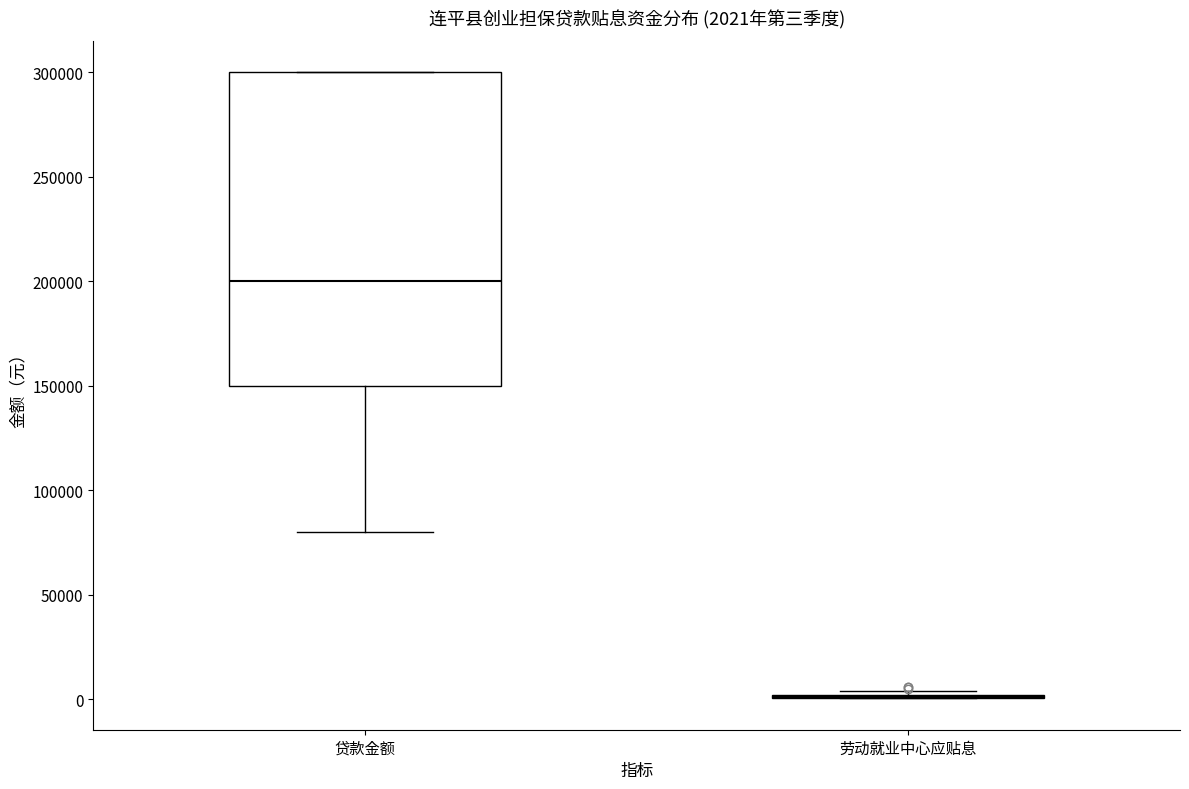

Which box is the tallest, from its lower edge to its upper edge?

贷款金额